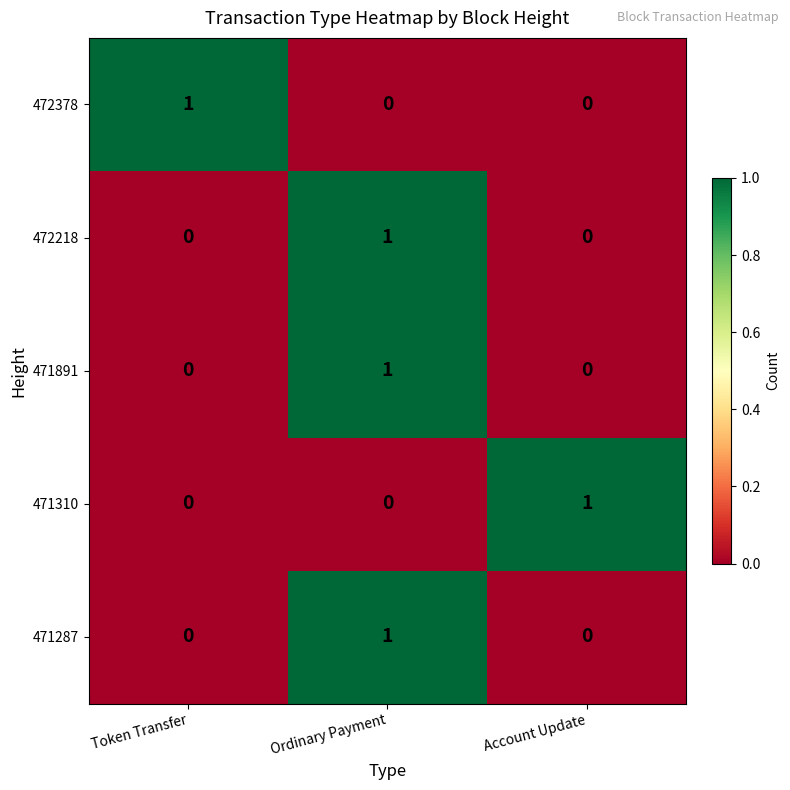

Reading left to right, transcribe all the data shown in this chart.

472378: 1	0	0
472218: 0	1	0
471891: 0	1	0
471310: 0	0	1
471287: 0	1	0